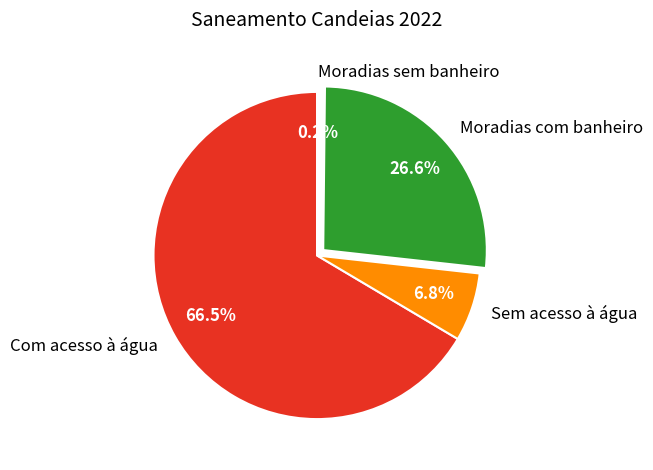

Which category has the biggest portion of the pie?

Com acesso à água